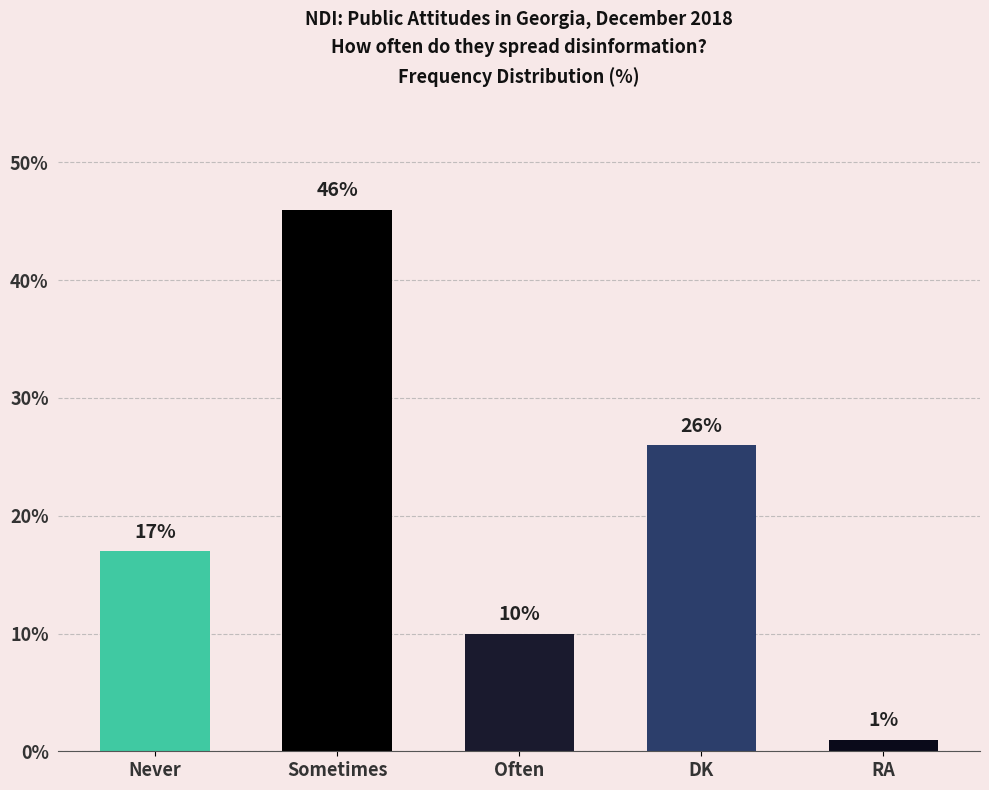

Which category has the highest value across all series?

Sometimes